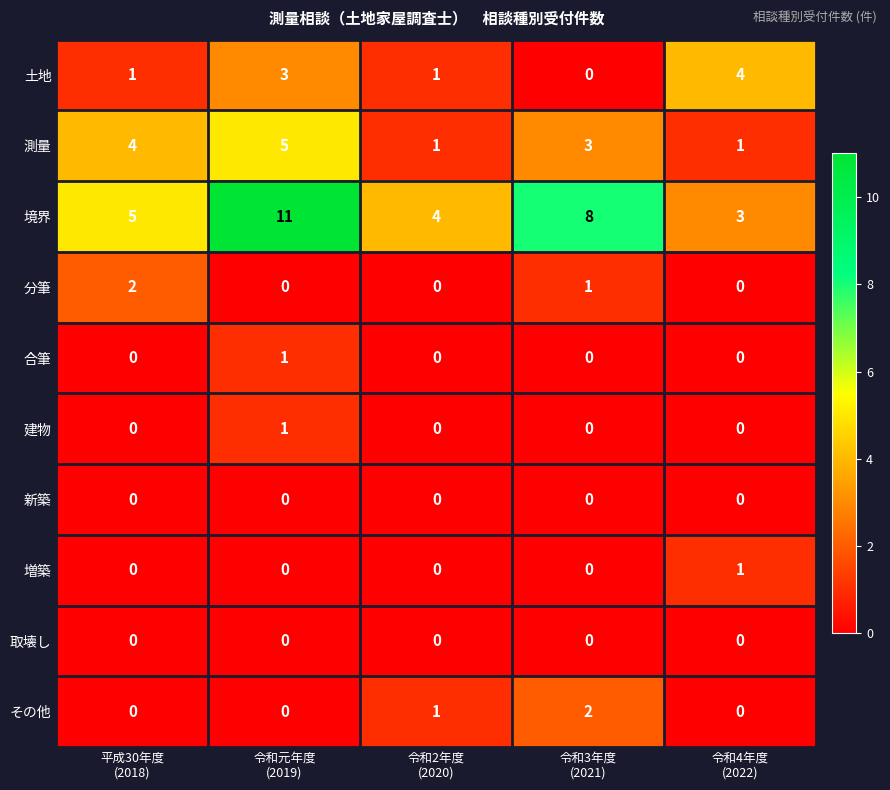

Which series has the largest range (max minus min)?

境界